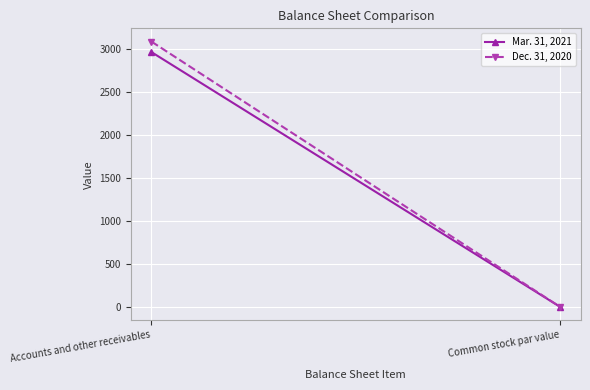

What is the label of the 1st point from the right?

Common stock par value